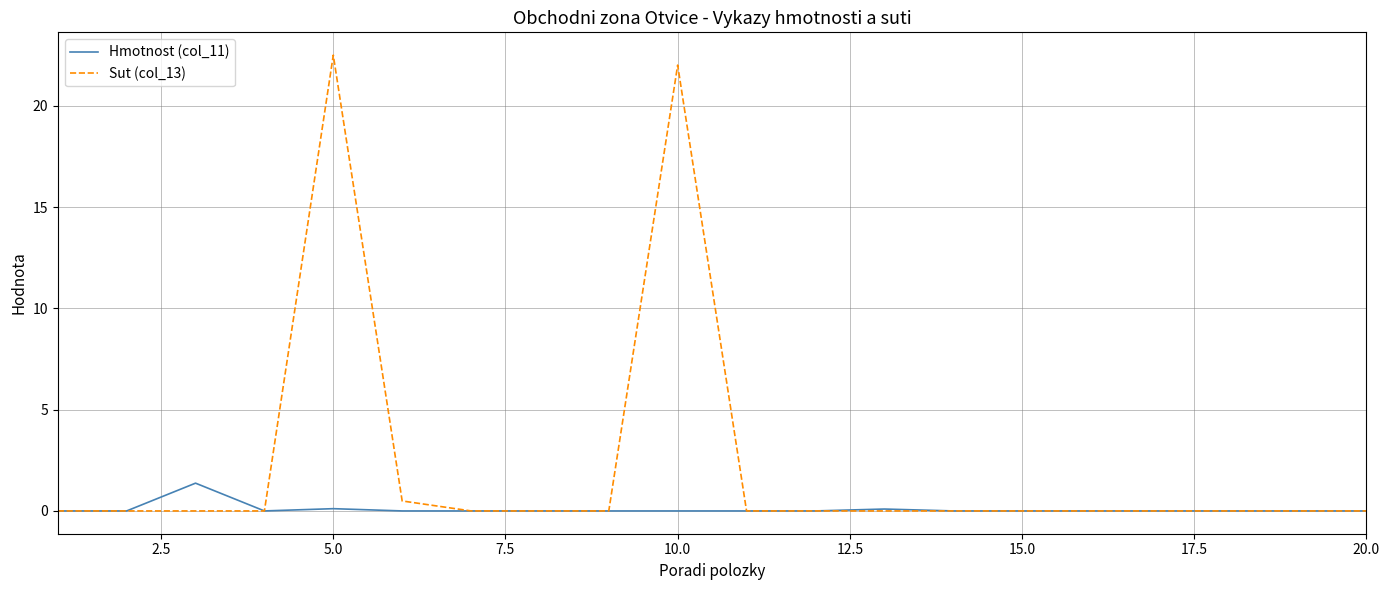

Which series has the widest spread of values?

Sut (col_13)